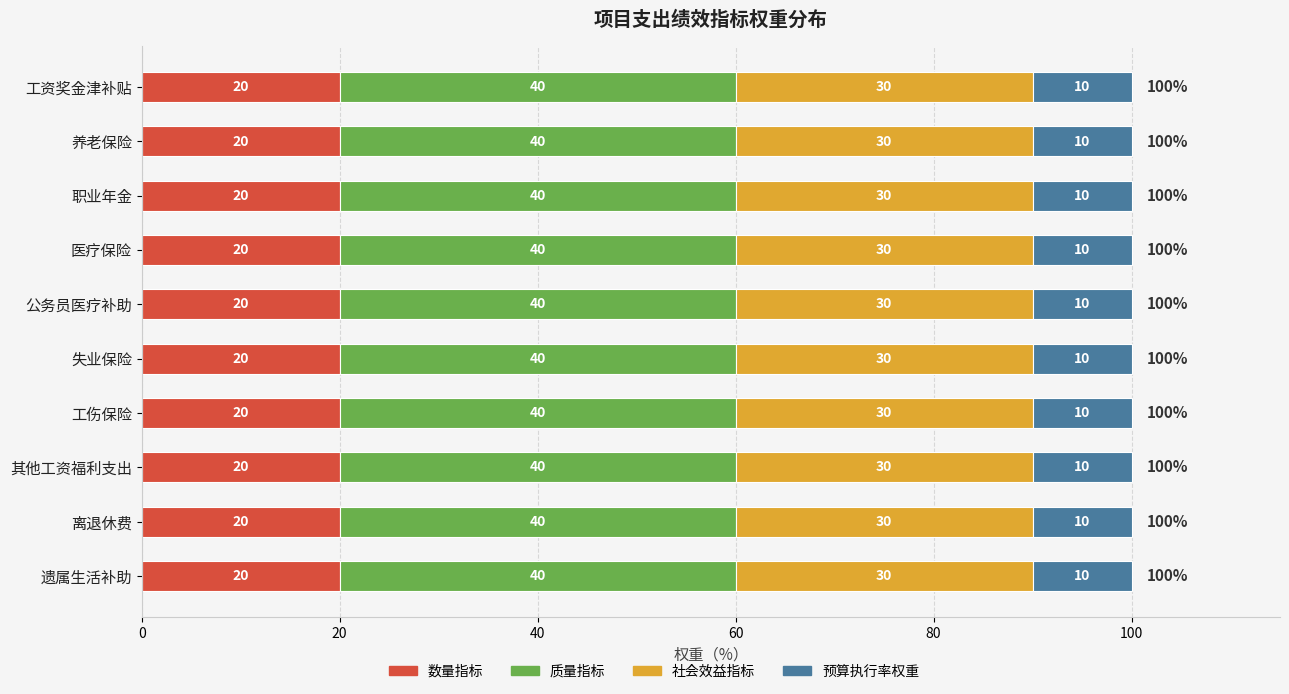

The 数量指标 series shows 9 at 离退休费. True or false?

False